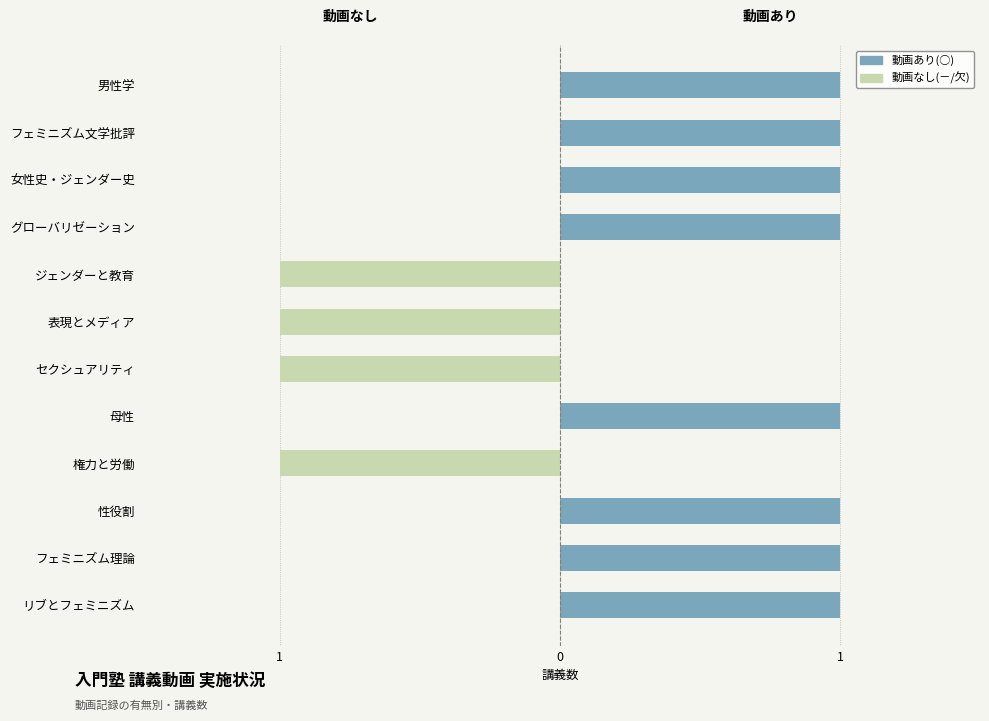

True or false: 動画あり has a value of 2 at 女性史・ジェンダー史.

False